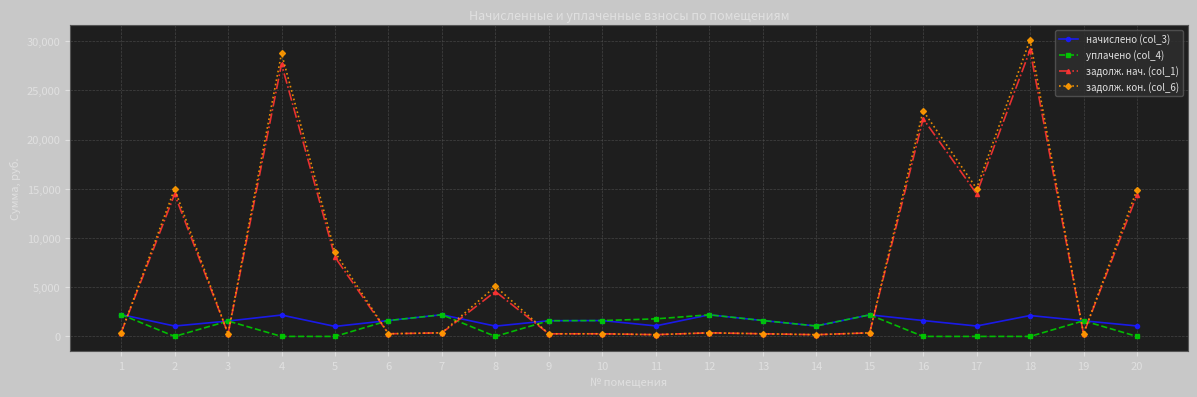

At which category is the sum across all series the highest?

18